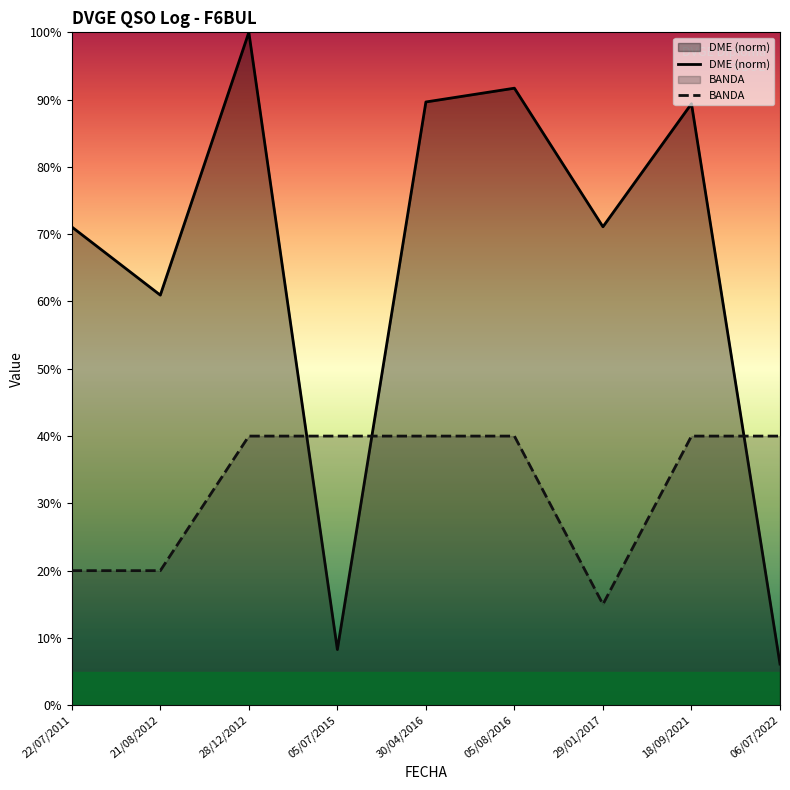

Which series has the largest total across all categories?

DME (norm)